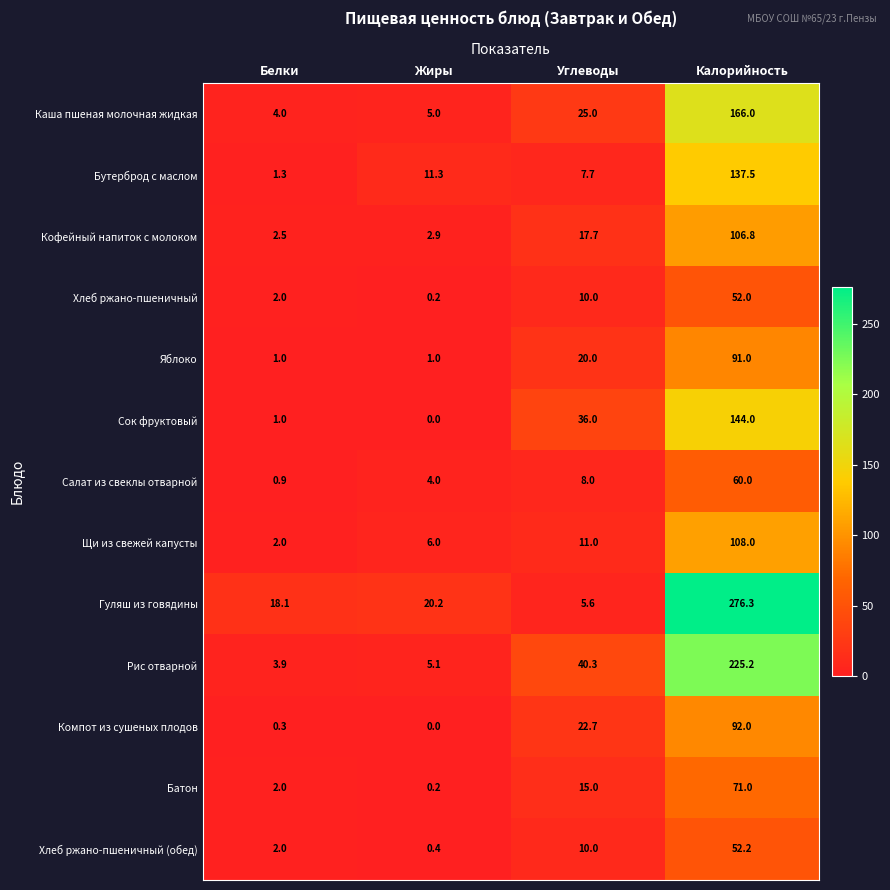

Where is Каша пшеная молочная жидкая nearest to the value 85?

Углеводы